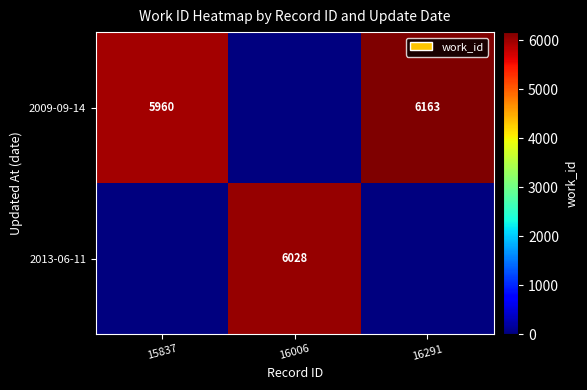

The 2009-09-14 series shows 6163 at 16291. True or false?

True